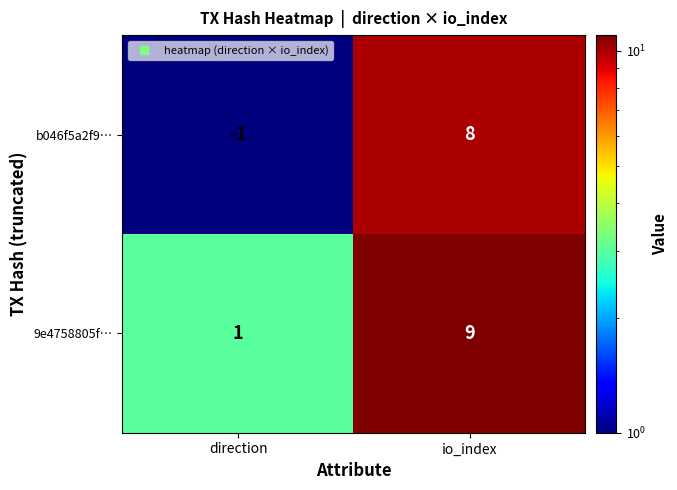

Rank the series at direction from highest to lowest value.

9e4758805f…, b046f5a2f9…